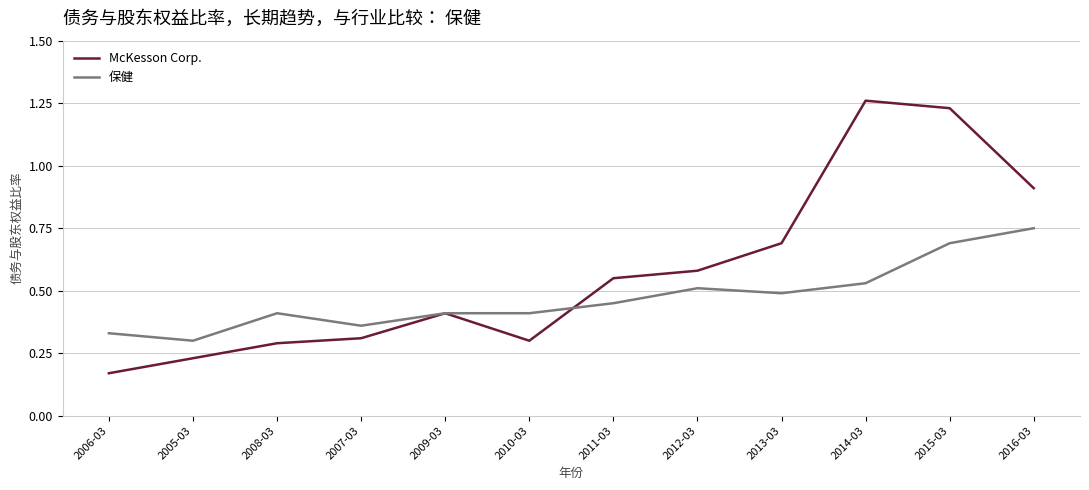

Where is the first local maximum for 保健?

2008-03